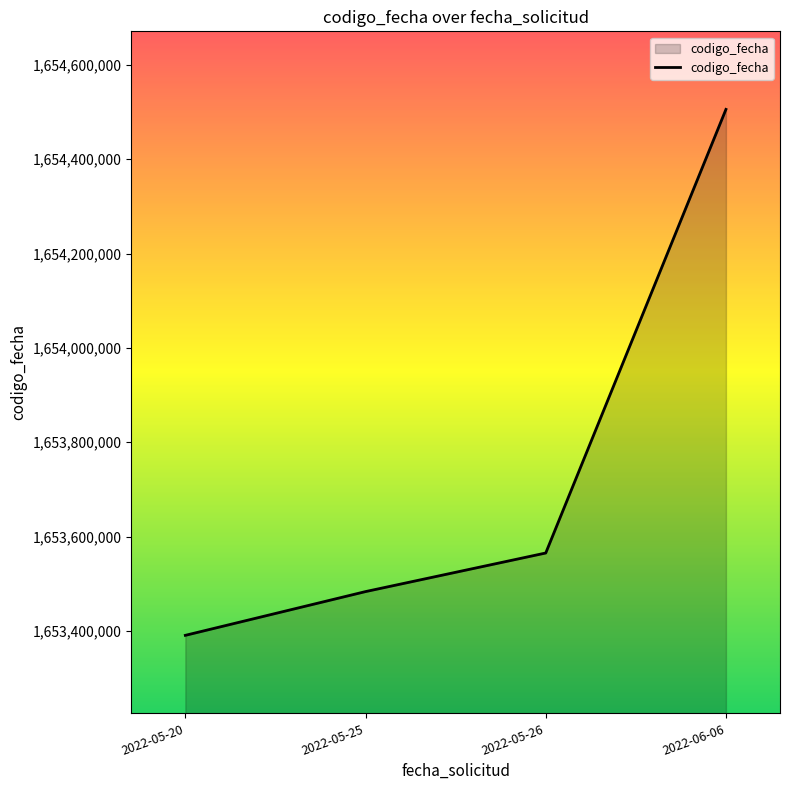

What is the change in value from 2022-05-25 to 2022-05-26?

+81765